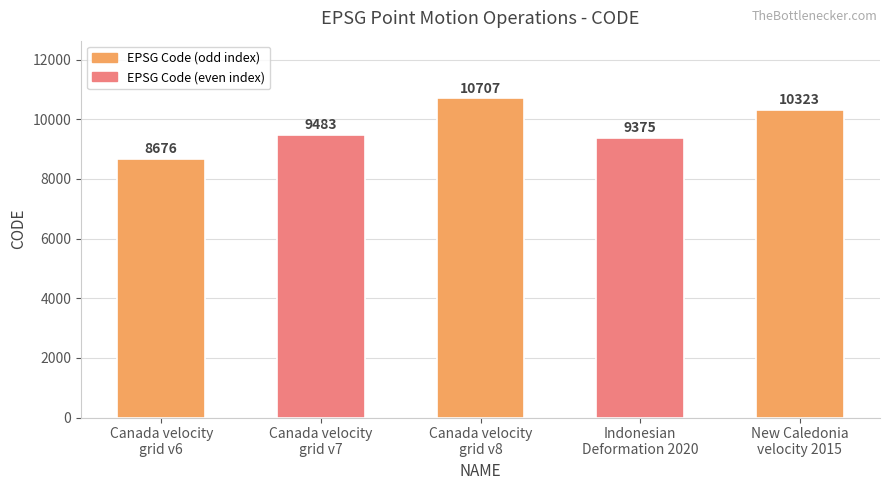

Between Canada velocity
grid v7 and Indonesian
Deformation 2020, which is larger?

Canada velocity
grid v7